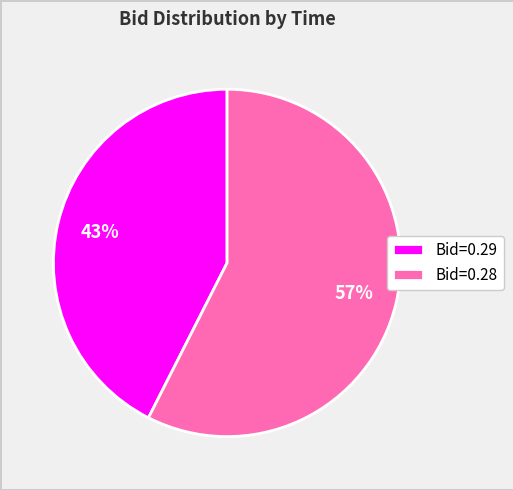

To the nearest percent, what is the average slice percentage?

50%